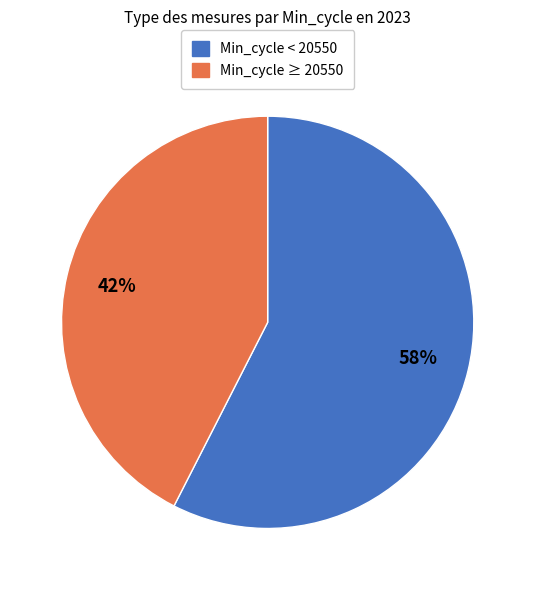

Is there a majority slice in this chart?

Yes